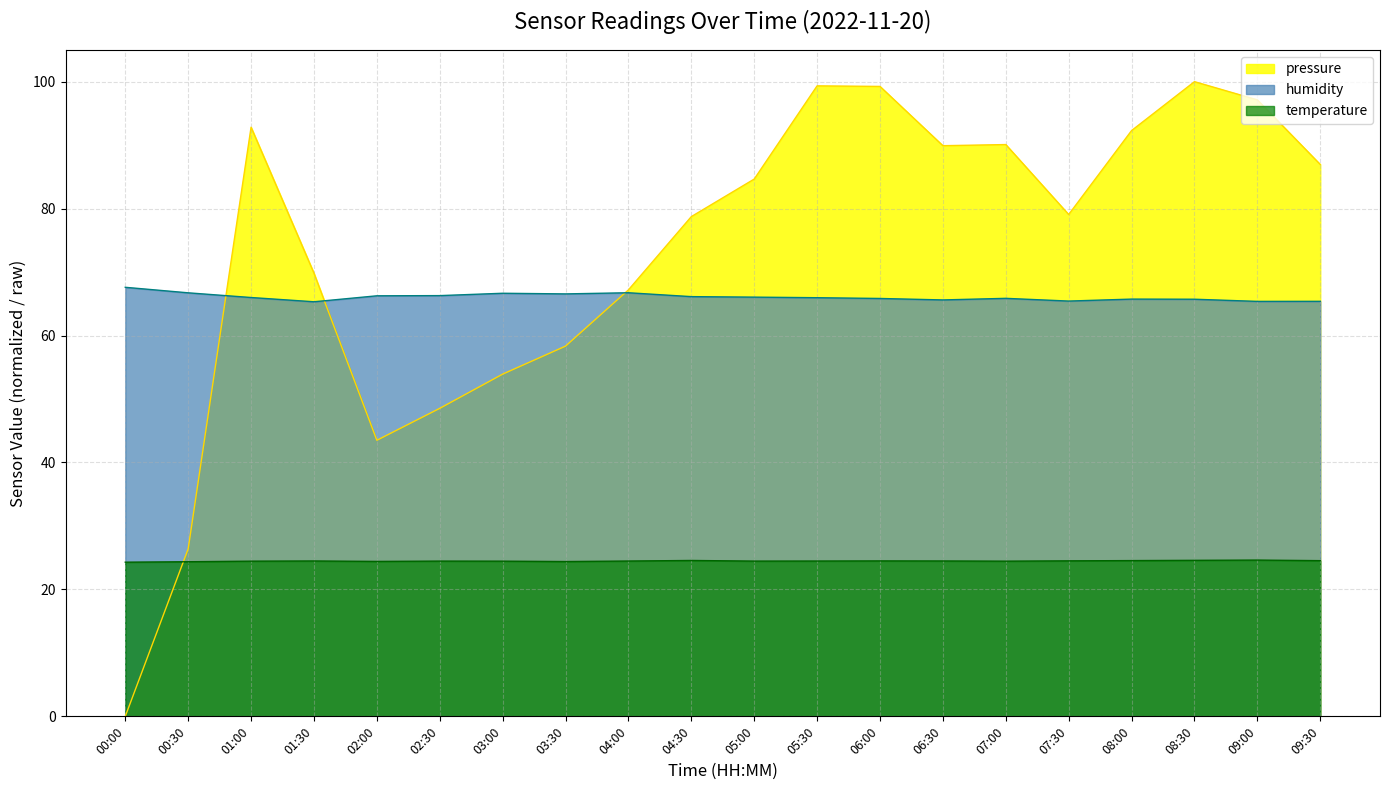

What is the sum of all pressure values?

1457.9